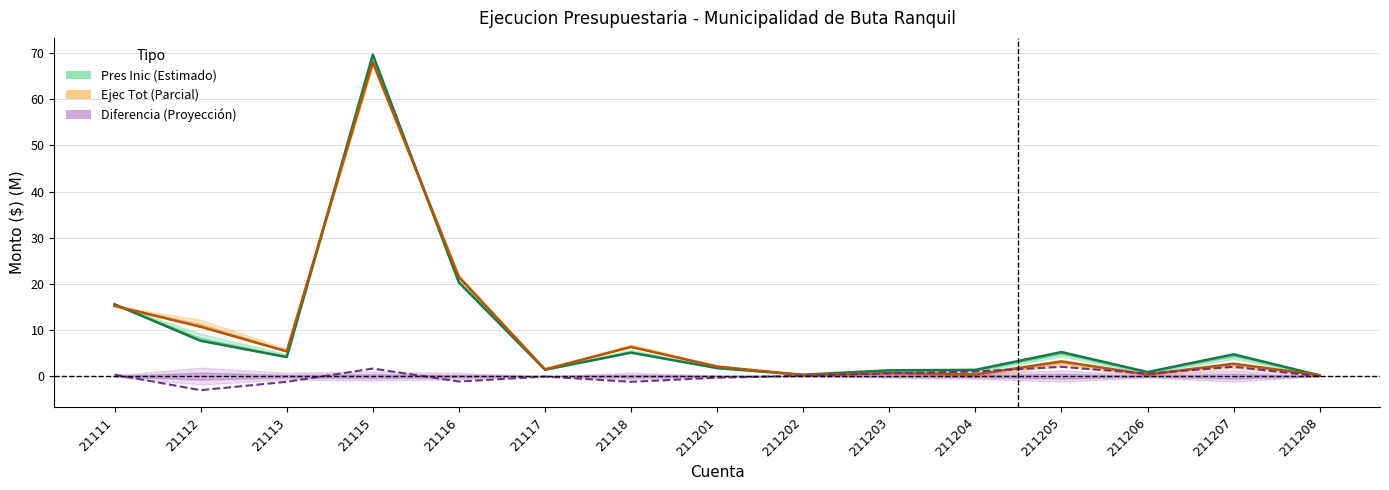

What is the lowest value of the Diferencia series?

-3.0